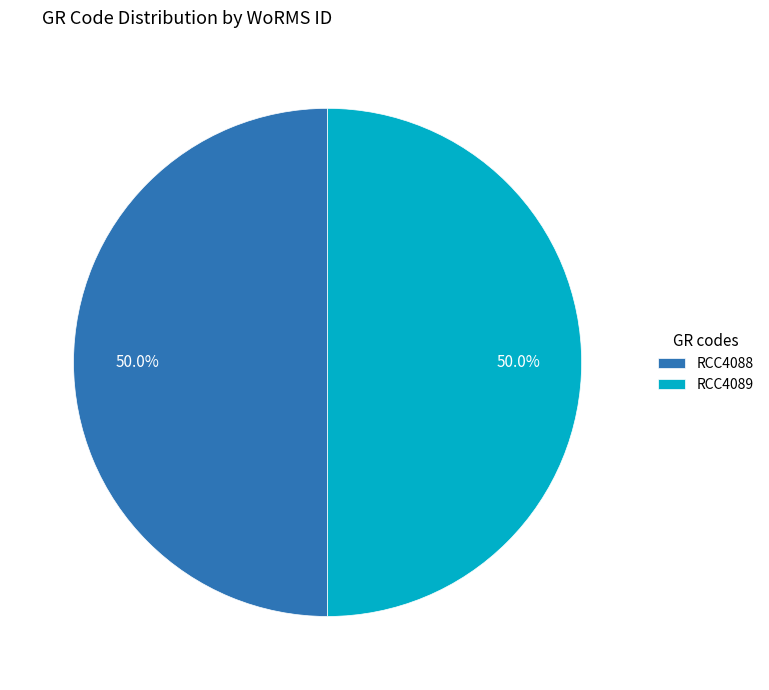

The RCC4088 slice represents 50% of the pie. True or false?

True